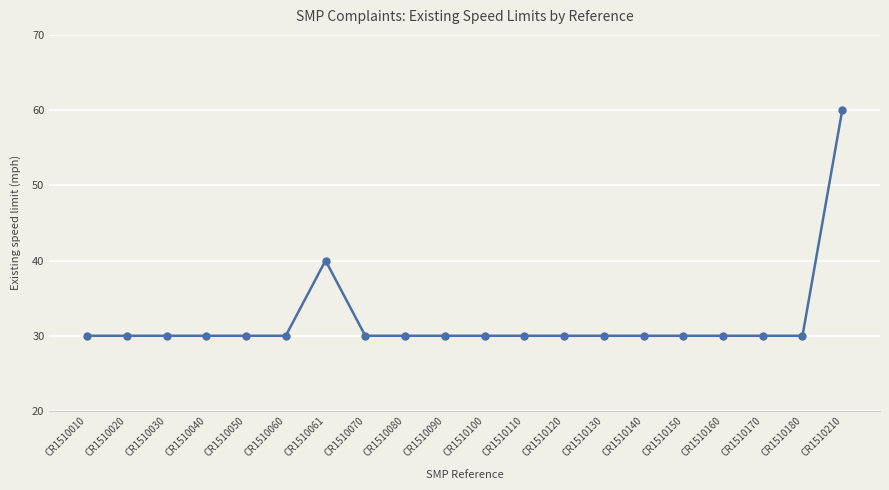

Reading left to right, what are all the values shown in this chart?

30	30	30	30	30	30	40	30	30	30	30	30	30	30	30	30	30	30	30	60